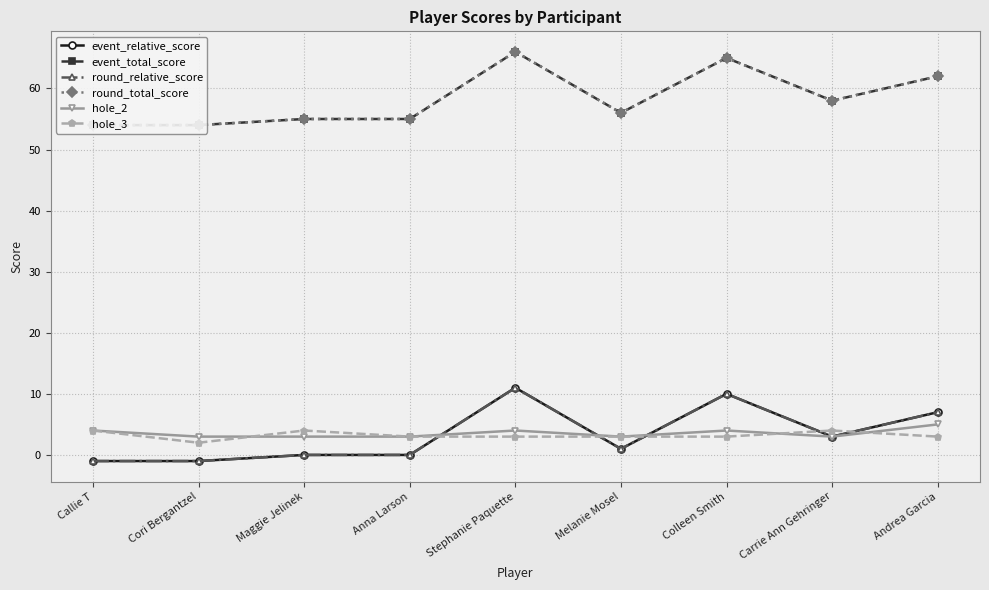

What is the difference between the event_relative_score values at Stephanie Paquette and Carrie Ann Gehringer?

8